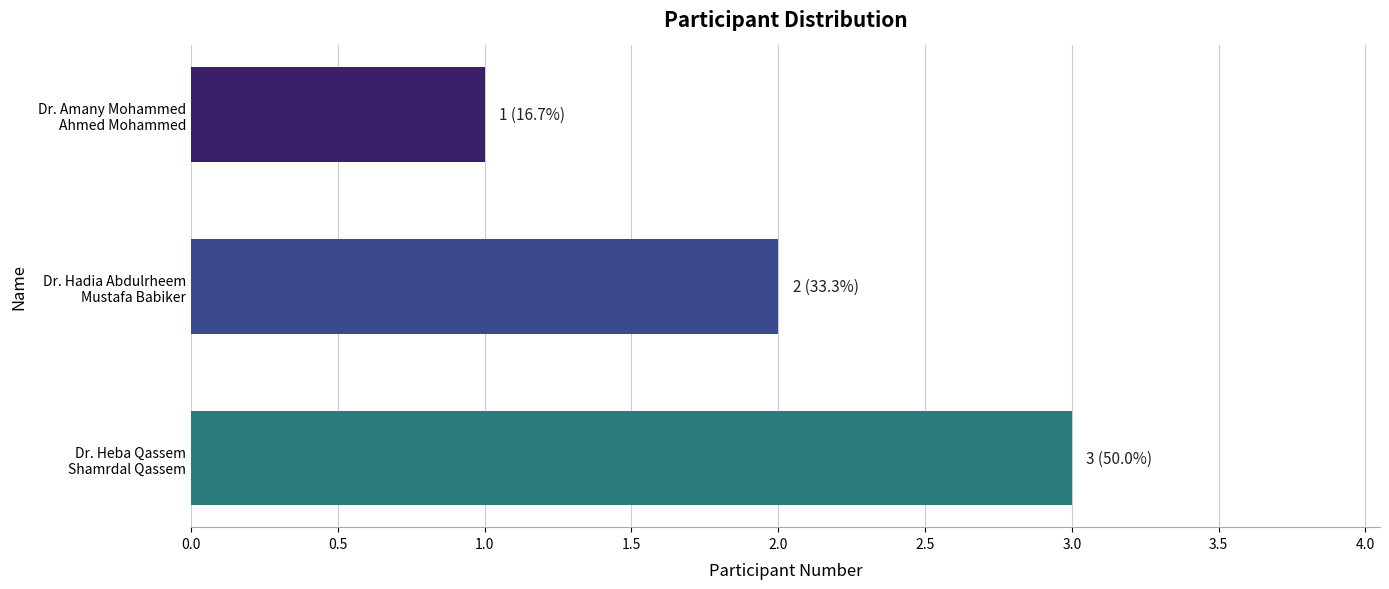

What is the greatest value displayed?

3